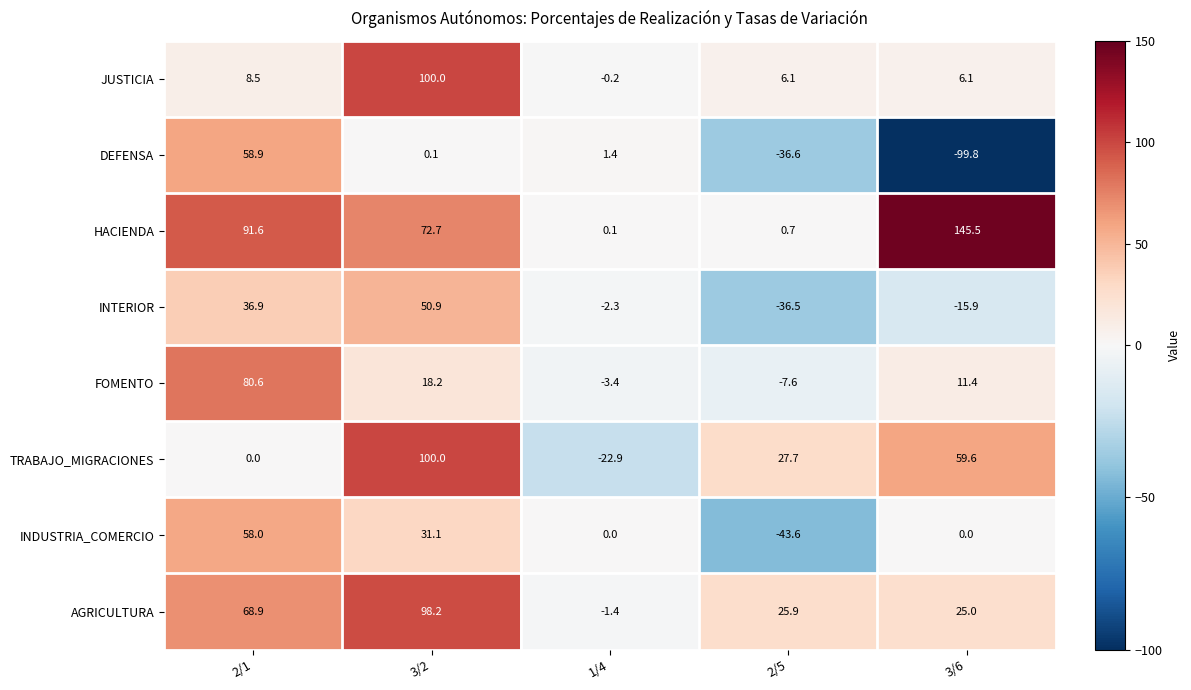

What is the total value across all series at 1/4?

-28.7